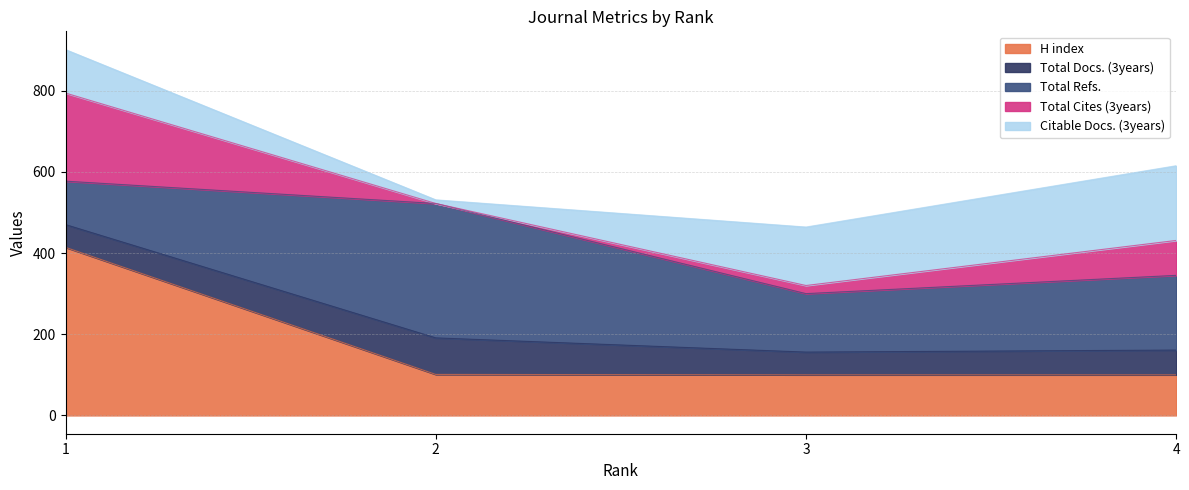

At how many categories does at least one series exceed 145?

3